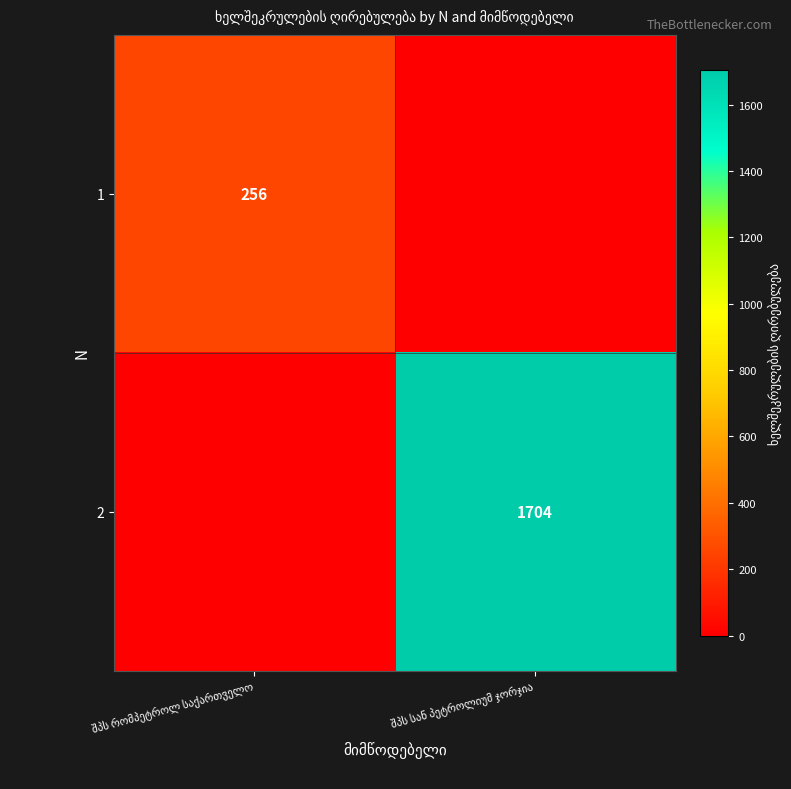

List the series in order of their overall mean, highest first.

2, 1